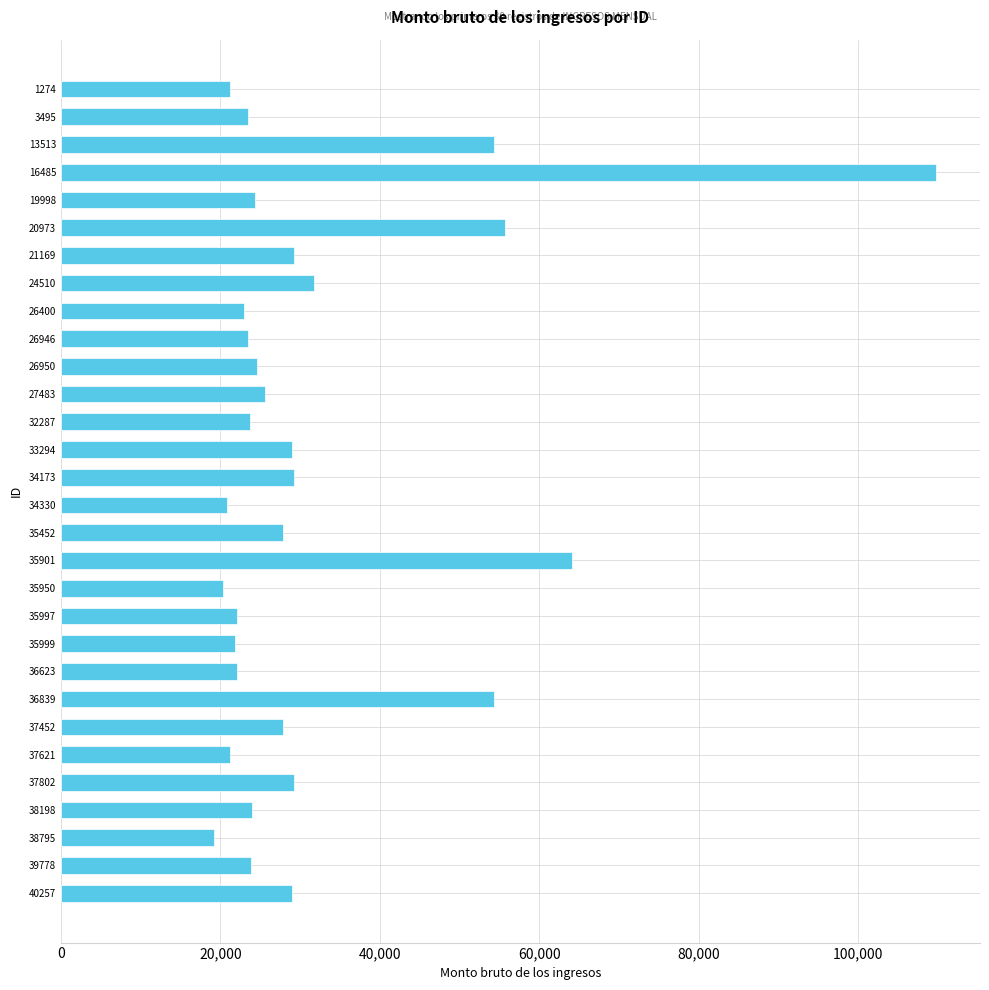

How many values are below 24589?

15